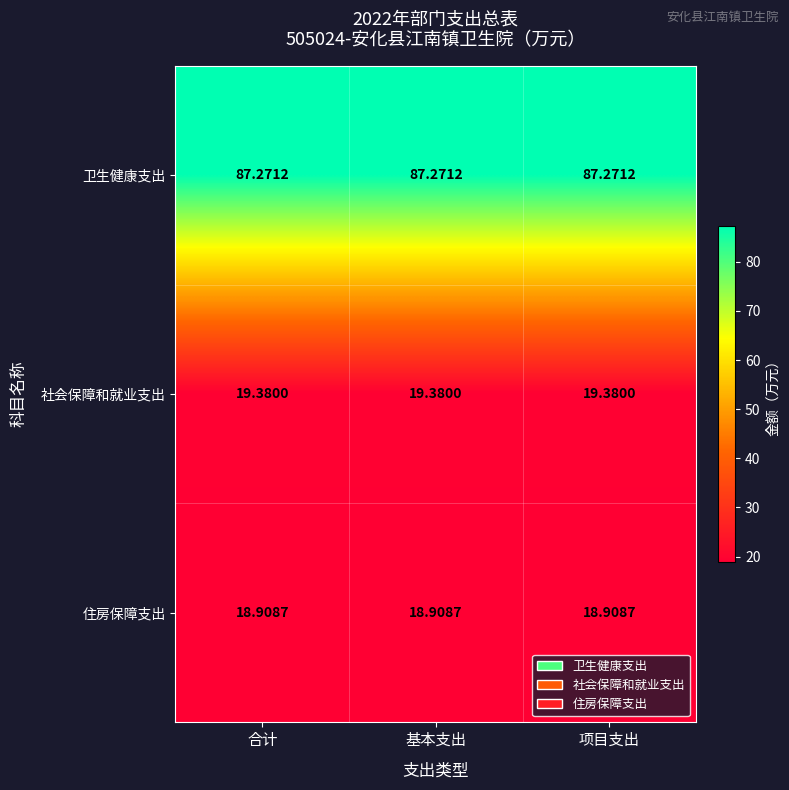

Is the value of 住房保障支出 at 项目支出 greater than the value of 社会保障和就业支出 at 基本支出?

No